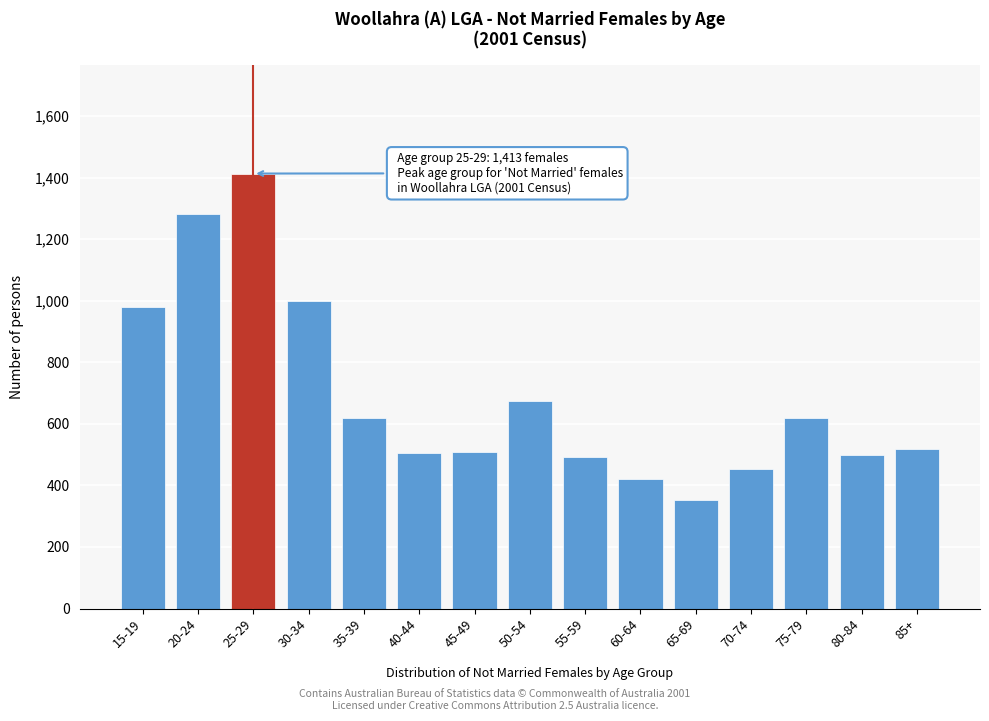

What is the difference between the second highest and minimum values?

928